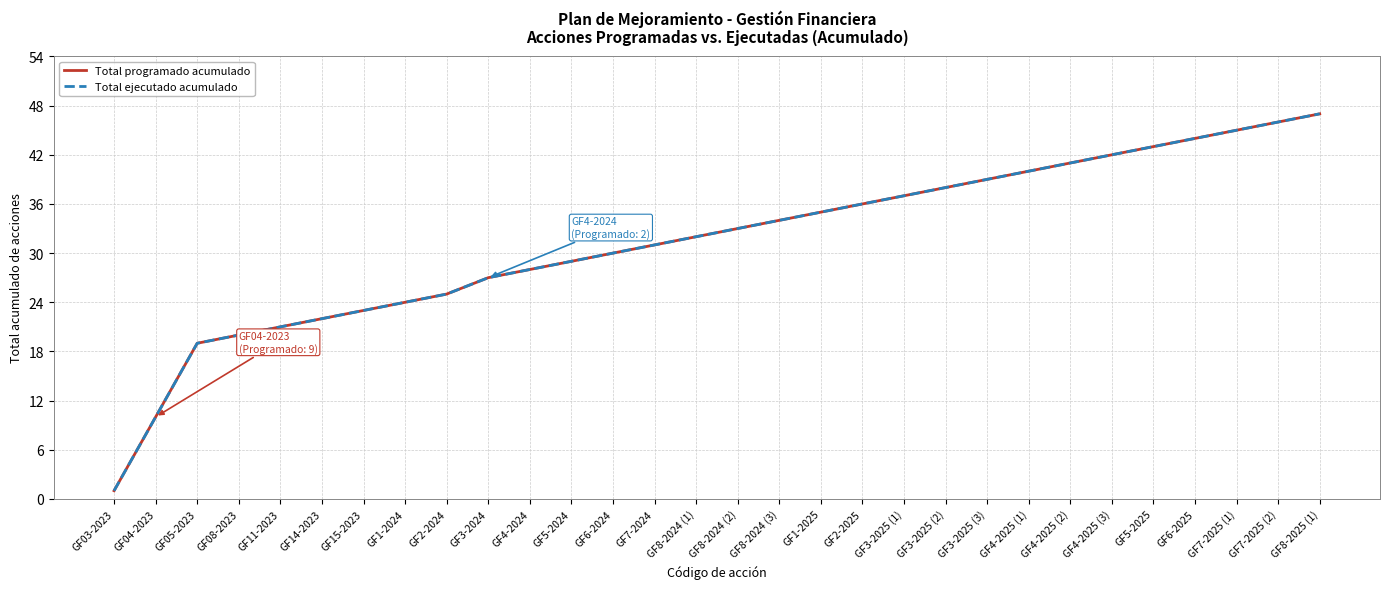

Is this an area chart (filled region under the line)?

No